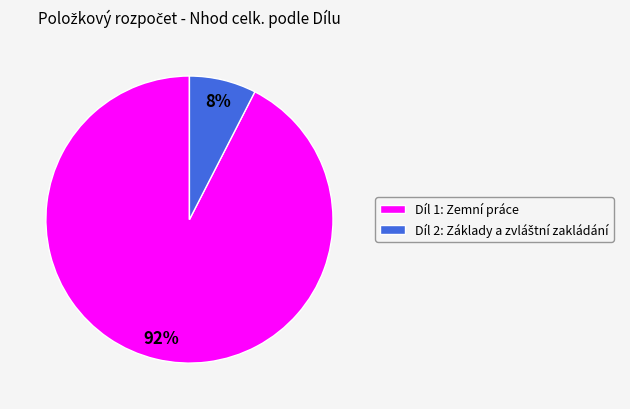

To the nearest percent, what portion does Díl 1: Zemní práce represent?

92%